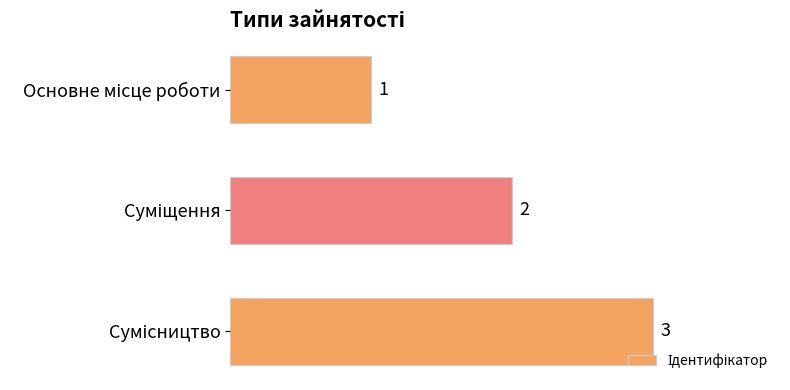

What is the smallest value displayed?

1